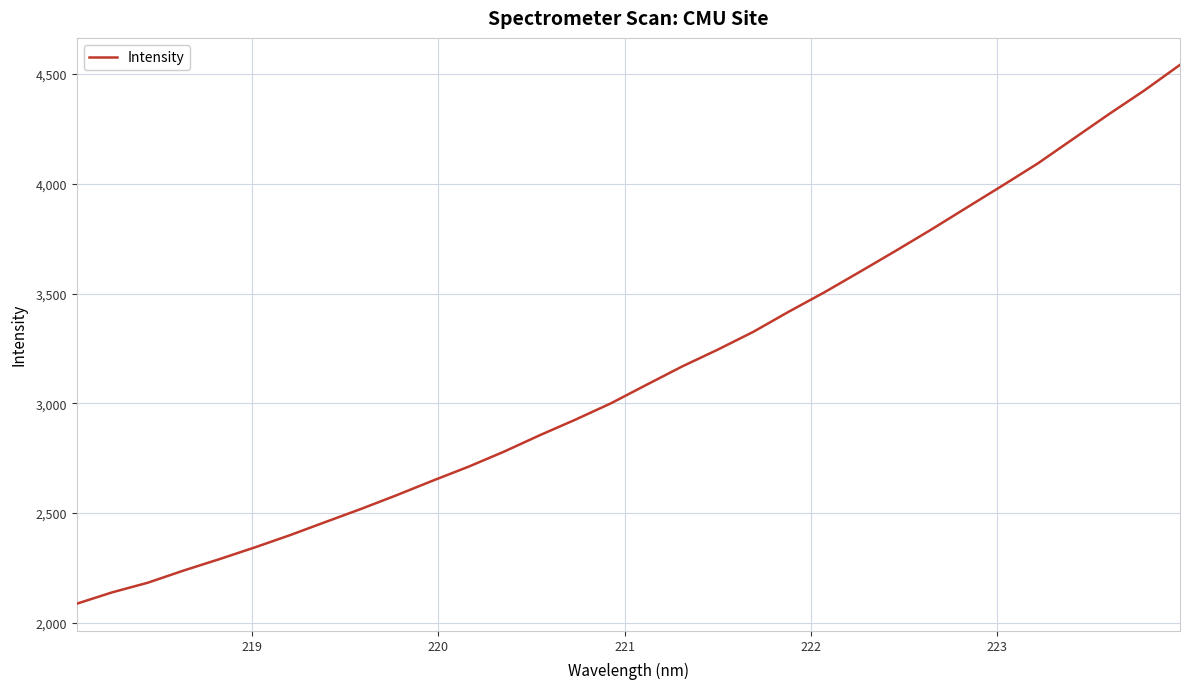

What is the smallest value displayed?

2086.6